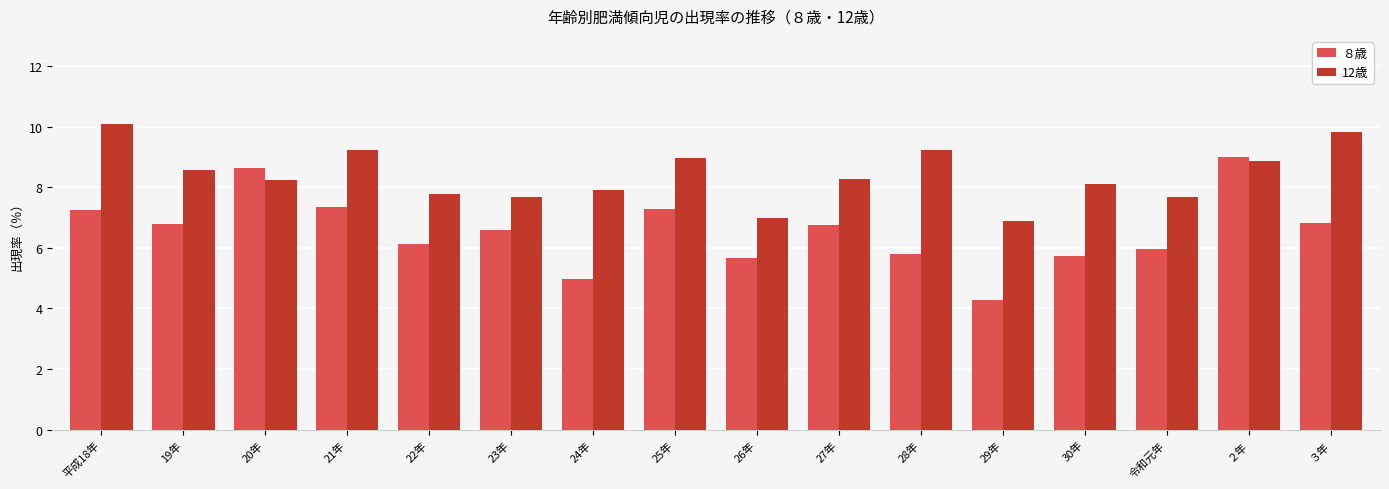

Is the value of ８歳 at 23年 greater than the value of 12歳 at 平成18年?

No